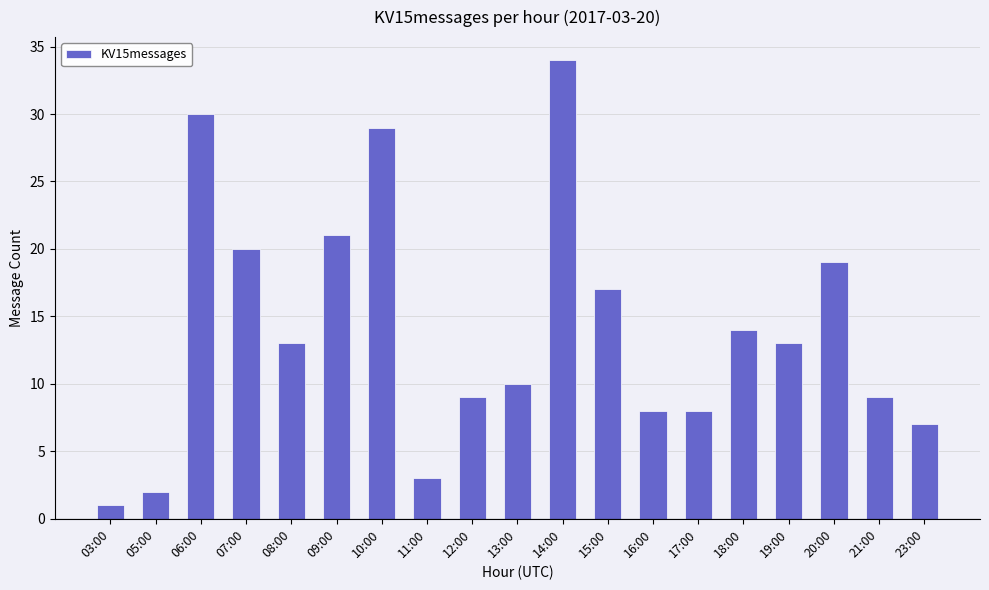

How many bars are there in total?

19